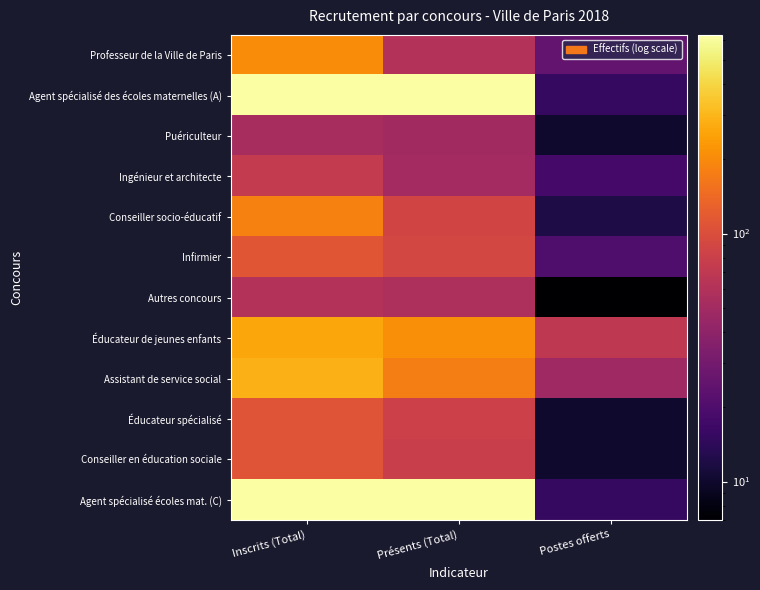

Which series changed the most between Présents (Total) and Postes offerts?

Agent spécialisé des écoles maternelles (A)